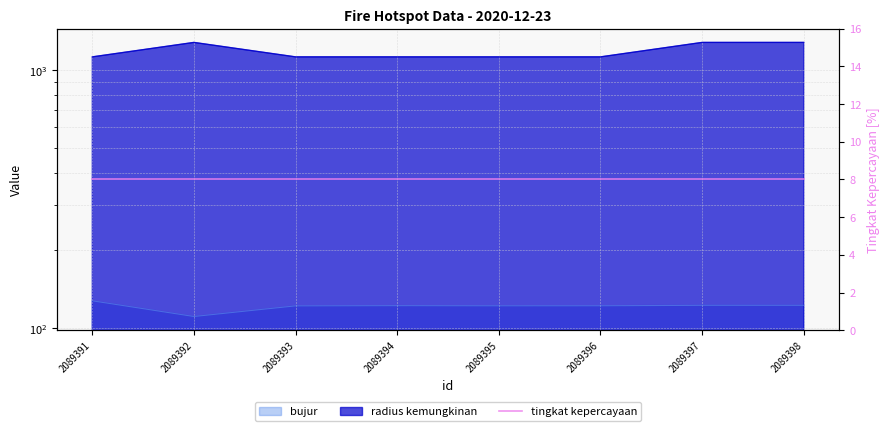

Between 2089394 and 2089396, which series saw the biggest shift?

bujur